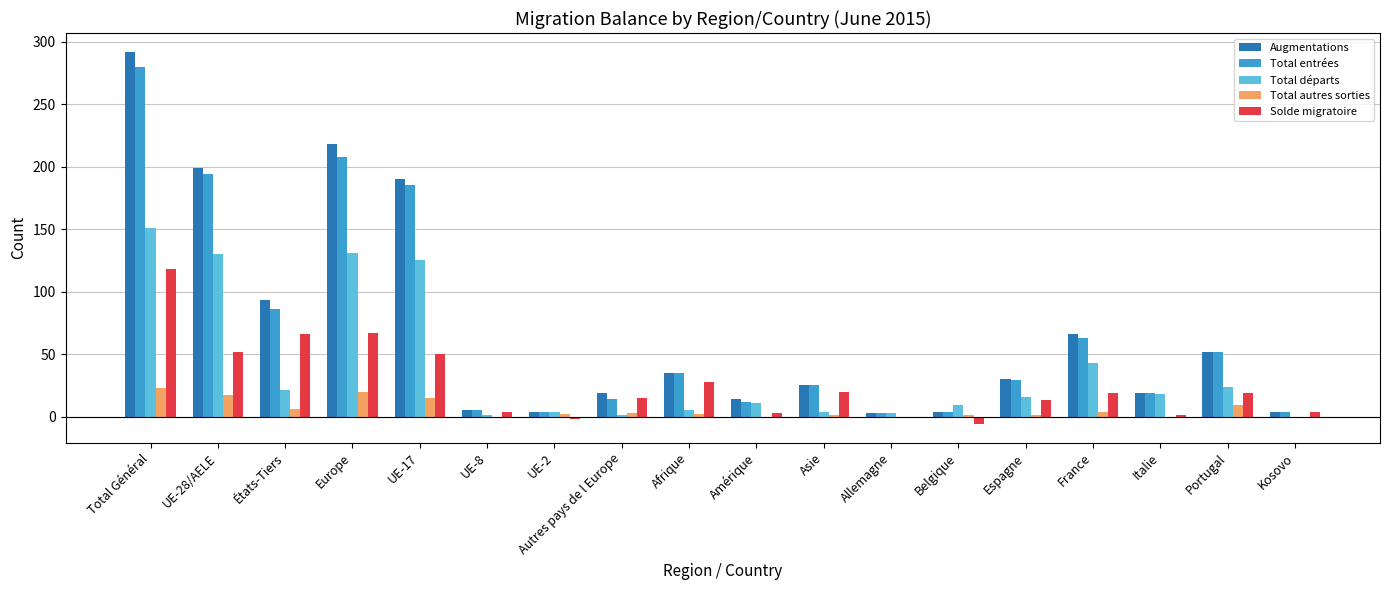

What is the approximate value of Total départs at Asie?

4